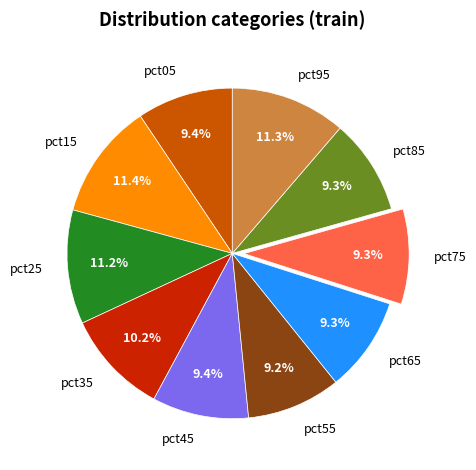

To the nearest percent, what is the average slice percentage?

10%